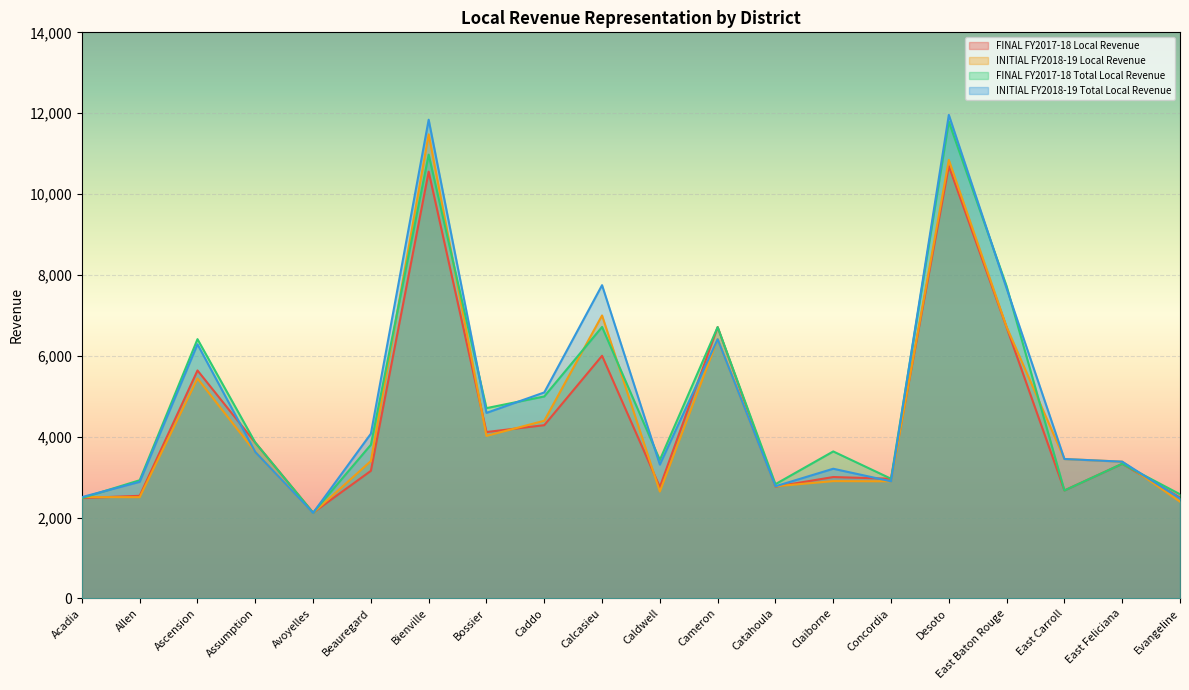

Which series changed the most between Acadia and Calcasieu?

INITIAL FY2018-19 Total Local Revenue